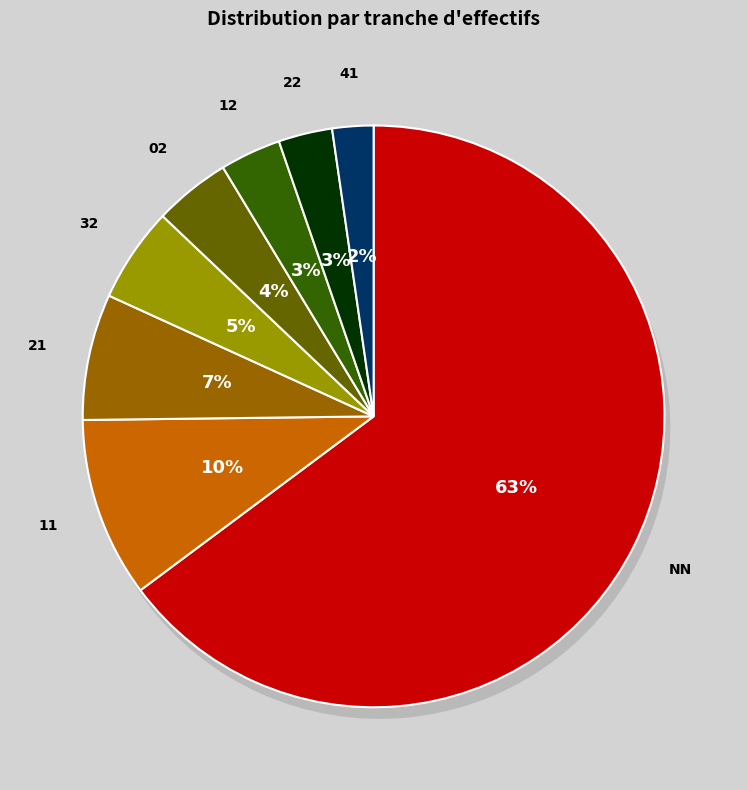

How many segments does this pie chart have?

10